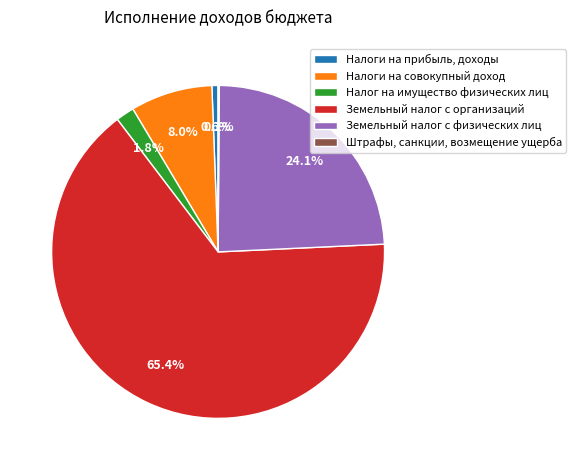

True or false: Налог на имущество физических лиц accounts for 2% of the total.

True